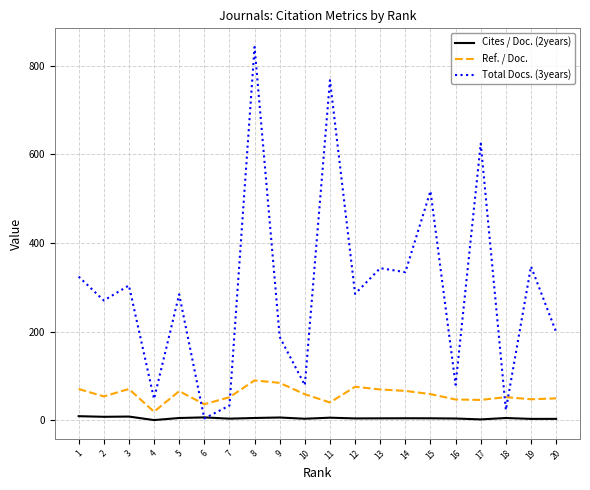

At which category is the sum across all series the highest?

8